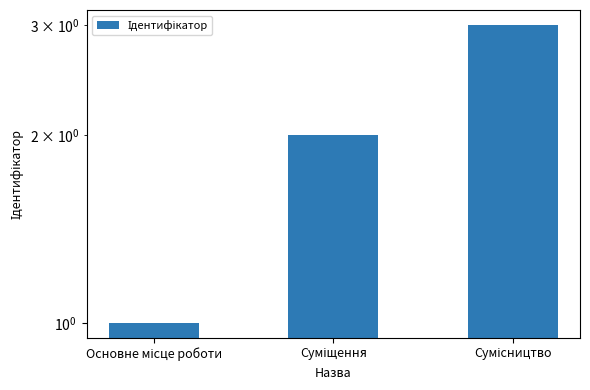

Rank the categories by value from lowest to highest.

Основне місце роботи, Суміщення, Сумісництво